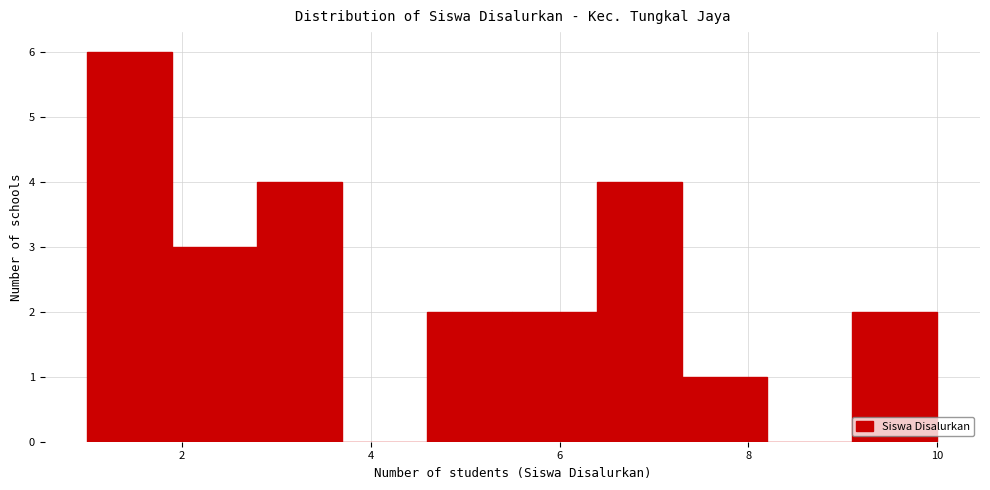

Reading left to right, transcribe this chart: for each bar, give the range it covers on the x-axis and its height. Neither the bar edges nor the heights are printed on the chart, so give them approximately, as read against the axes.

1.0 to 1.9: 6
1.9 to 2.8: 3
2.8 to 3.7: 4
3.7 to 4.6: 0
4.6 to 5.5: 2
5.5 to 6.4: 2
6.4 to 7.3: 4
7.3 to 8.2: 1
8.2 to 9.1: 0
9.1 to 10.0: 2